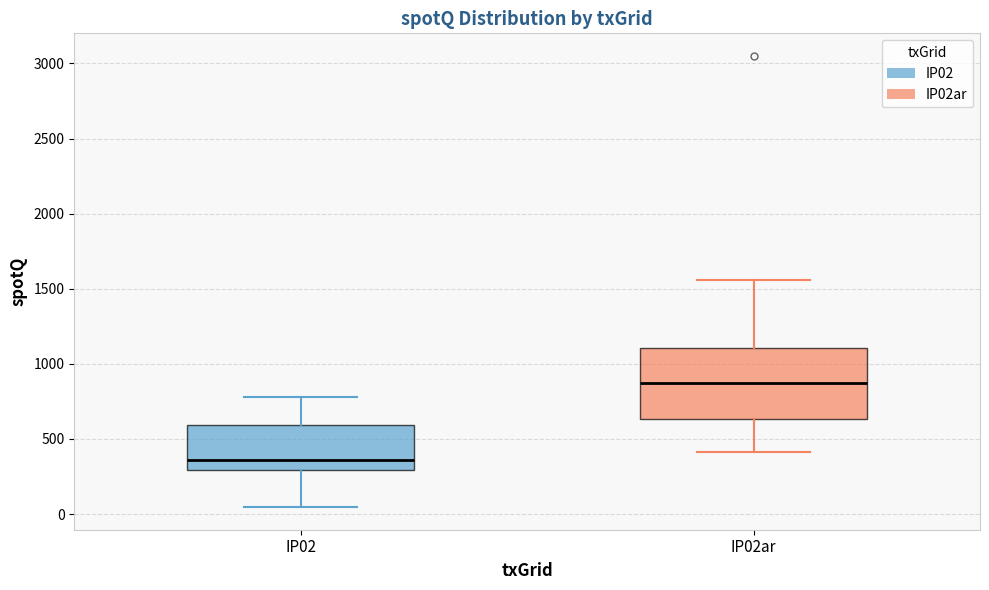

Reading left to right, read every box against the y-axis: the position of its median line, the range the box covers, and the ends of its whiskers. The values are not printed on the chart, so give them approximately, as read against the axis.

IP02: median 350, box 300 to 600, whiskers 50 to 800
IP02ar: median 900, box 650 to 1100, whiskers 400 to 1550